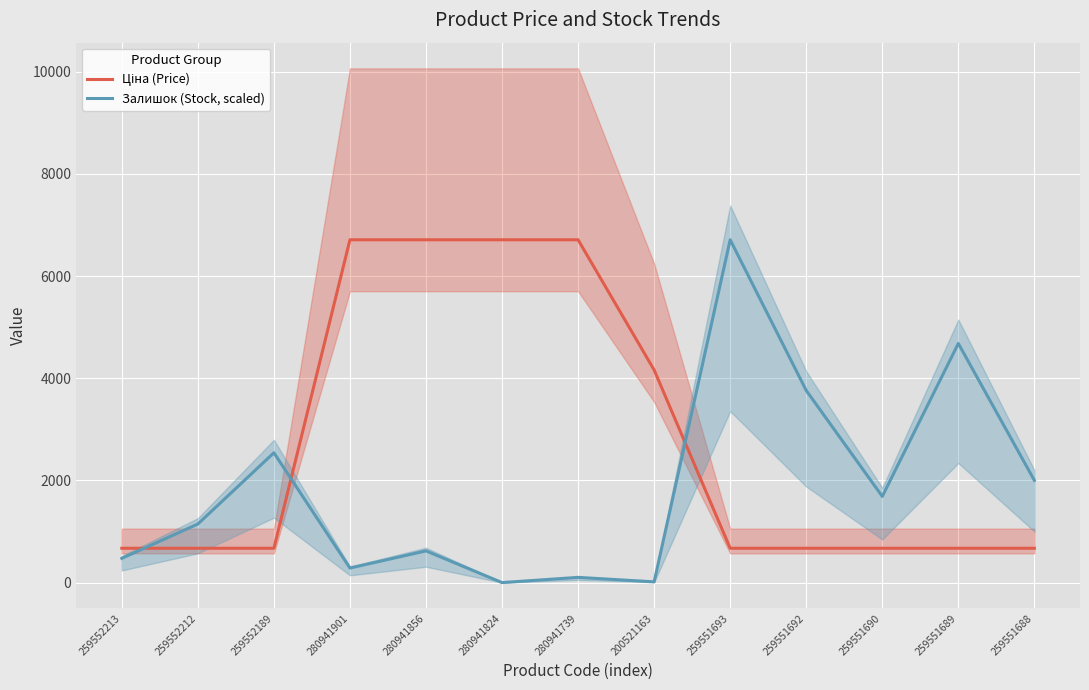

Reading left to right, transcribe all the data shown in this chart.

Ціна (Price): 259552213=672.1	259552212=672.1	259552189=672.1	280941901=6710.2	280941856=6710.2	280941824=6710.2	280941739=6710.2	200521163=4161.8	259551693=672.1	259551692=672.1	259551690=672.1	259551689=672.1	259551688=672.1
Залишок (Stock, scaled): 259552213=474.6	259552212=1146.4	259552189=2541.0	280941901=284.8	280941856=620.6	280941824=0.0	280941739=102.2	200521163=14.6	259551693=6710.2	259551692=3760.3	259551690=1686.7	259551689=4680.3	259551688=2000.6